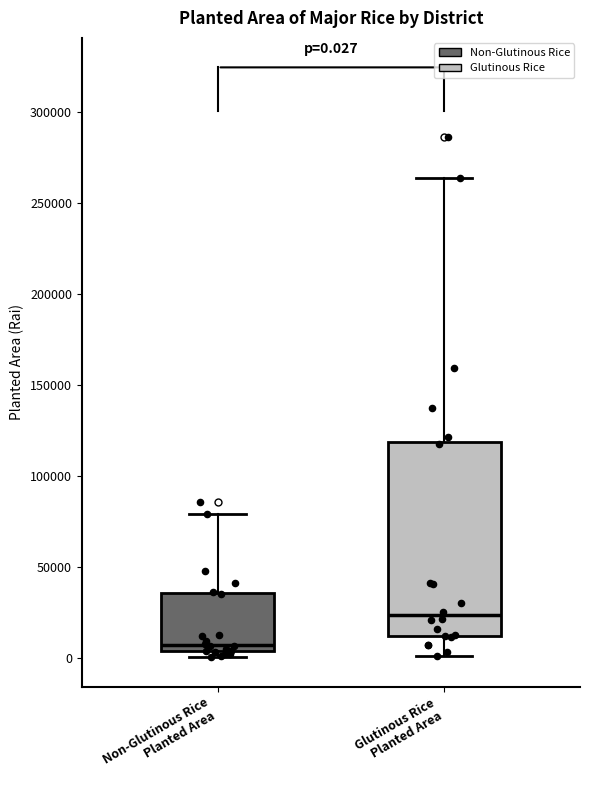

Which box's median line is the lowest?

Non-Glutinous Rice Planted Area